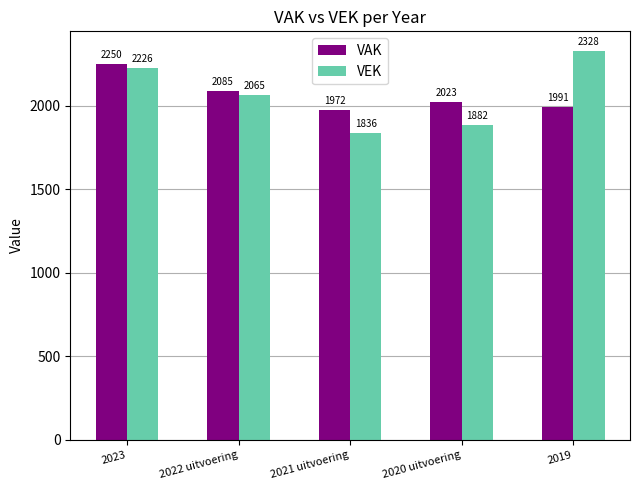

Rank the series by their average value, from highest to lowest.

VEK, VAK